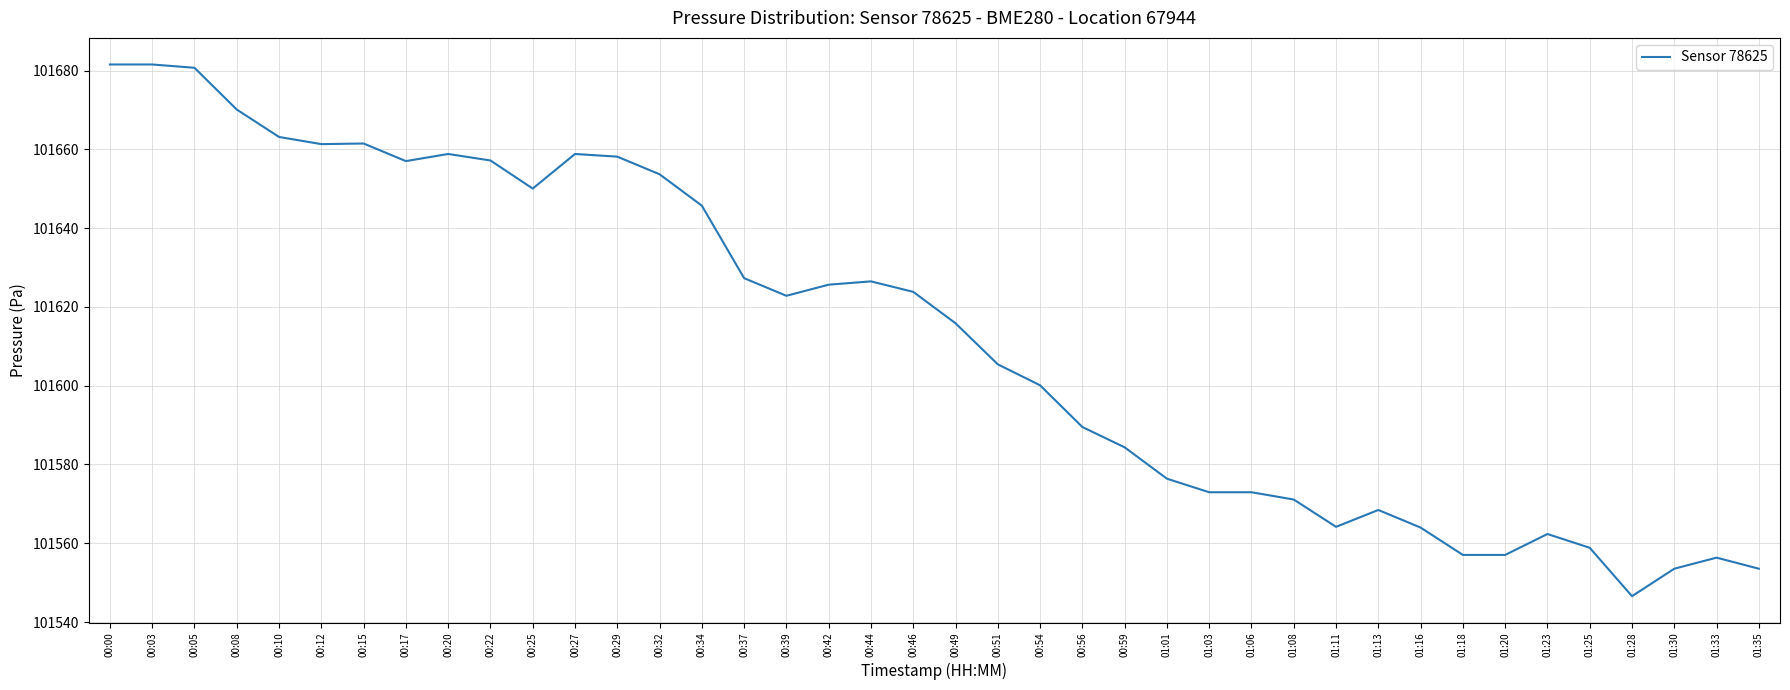

What position from the left is 00:39?

17